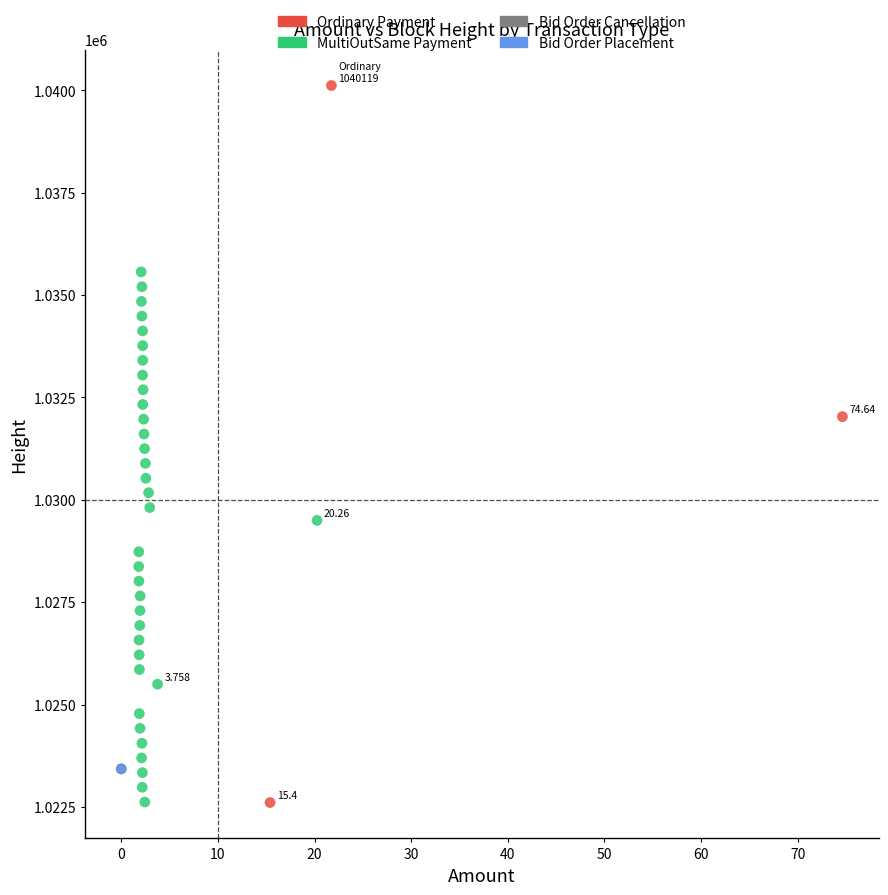

Which series contains the highest Y value?

Ordinary Payment